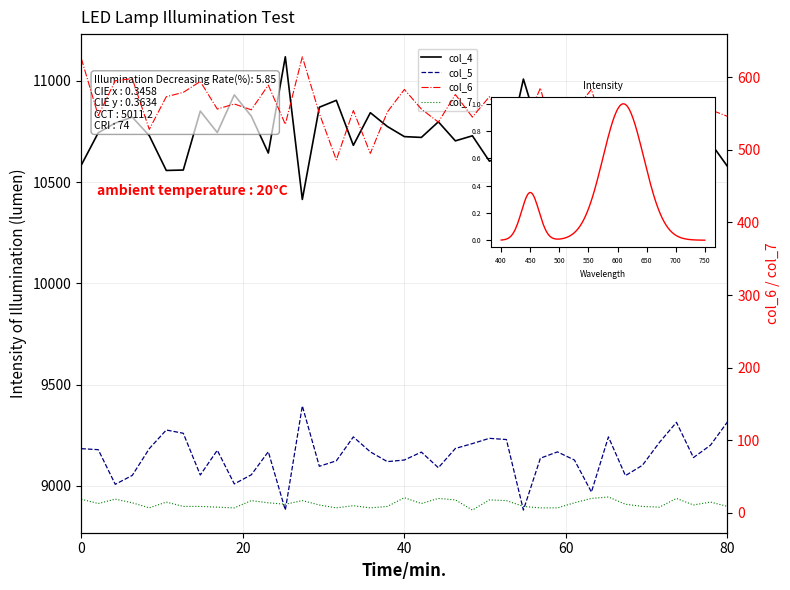

Is this an area chart (filled region under the line)?

No